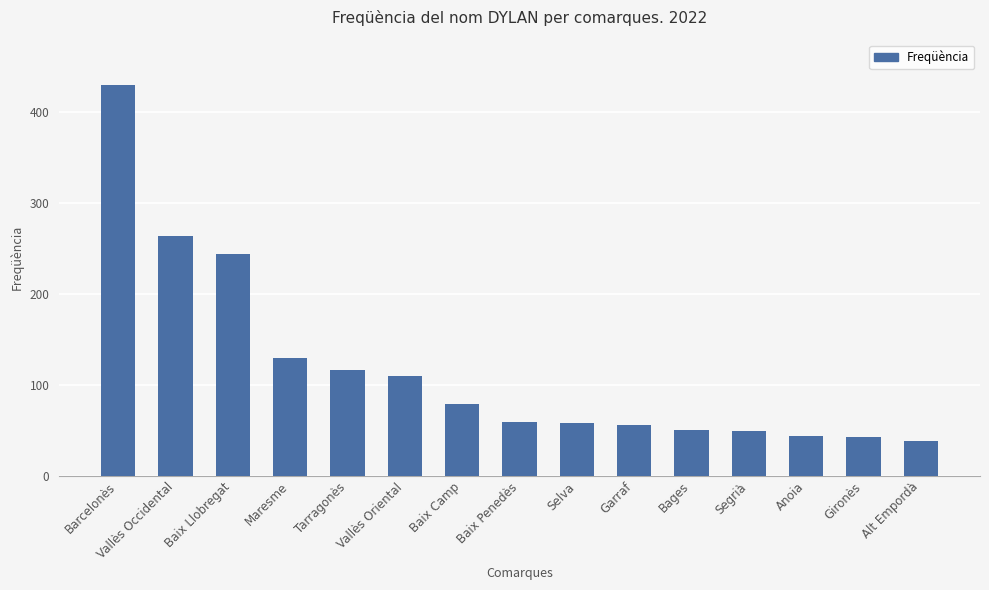

What is the value of the 4th bar from the left?

130